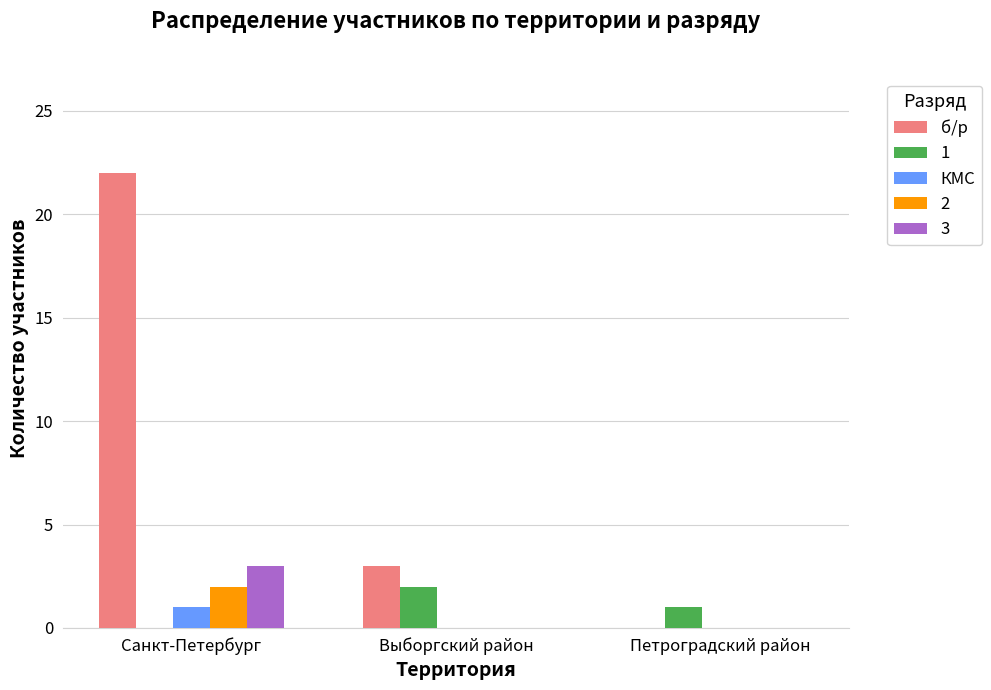

What is the total value across all series at Выборгский район?

5